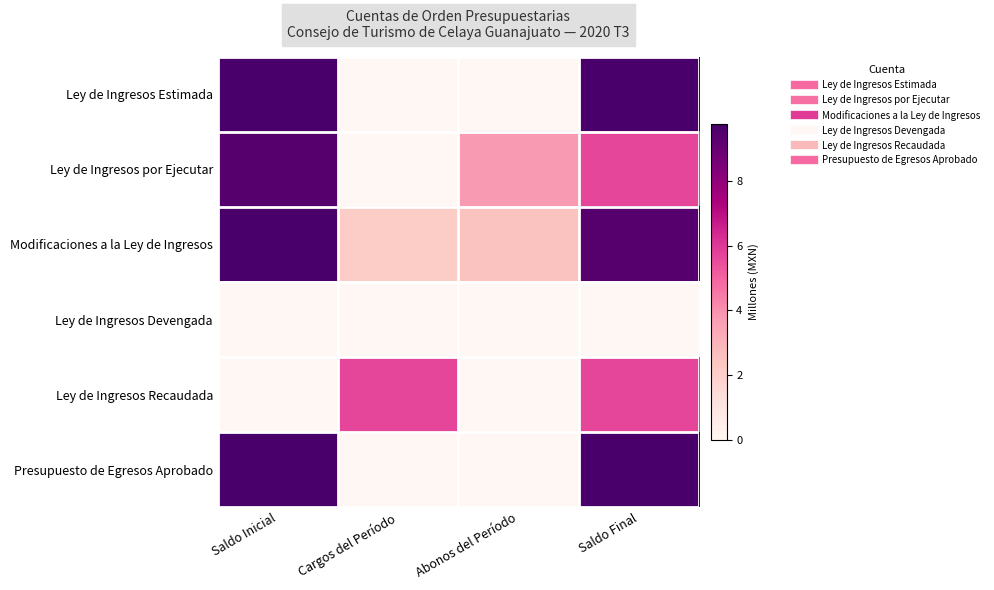

How many distinct data groups are displayed?

6